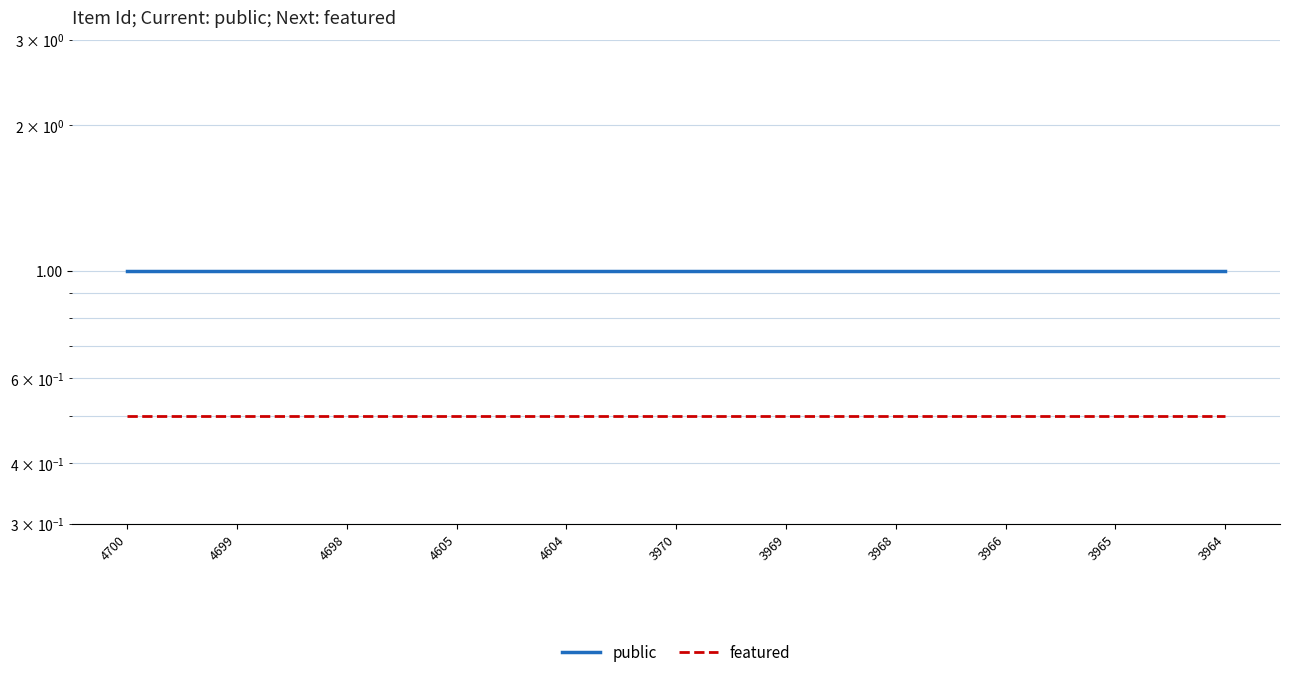

What is the value of the featured point at the 11th from the left?

0.5